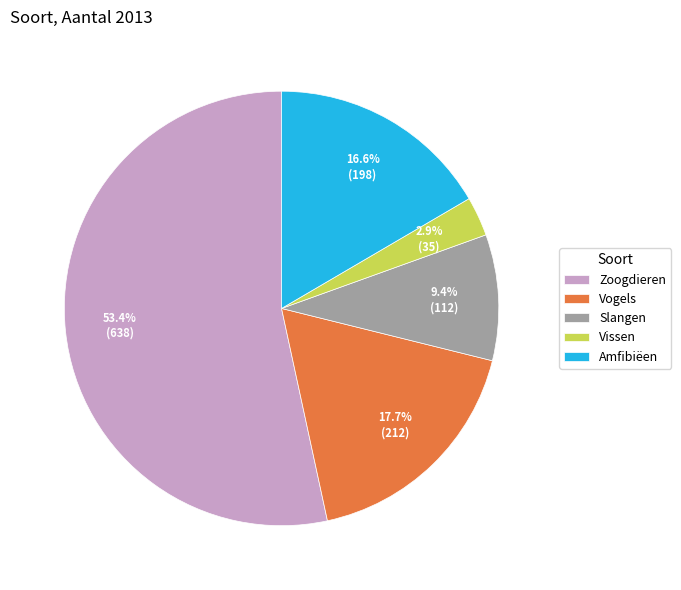

To the nearest percent, what portion does Vogels represent?

18%